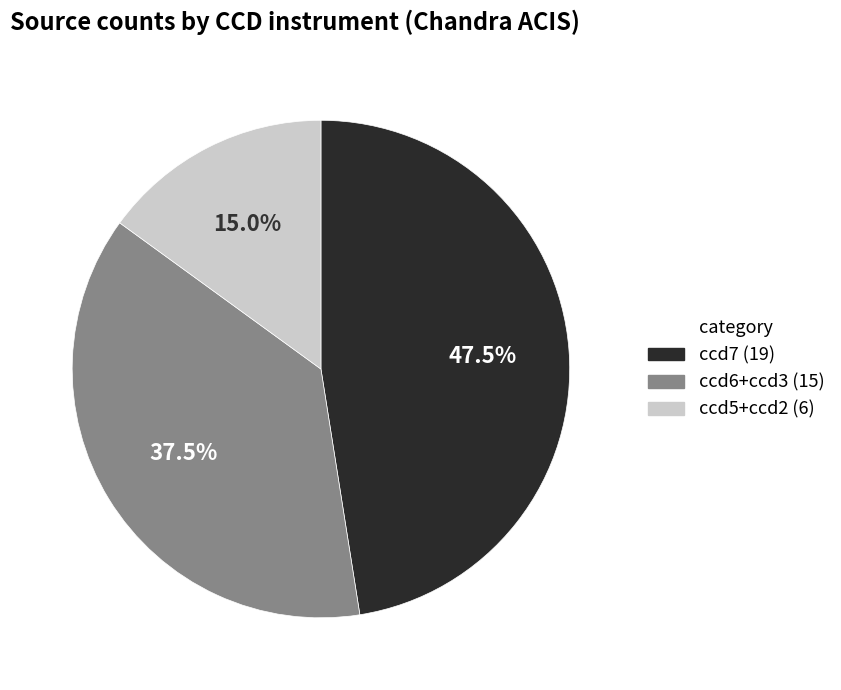

Count the number of slices in the pie.

3